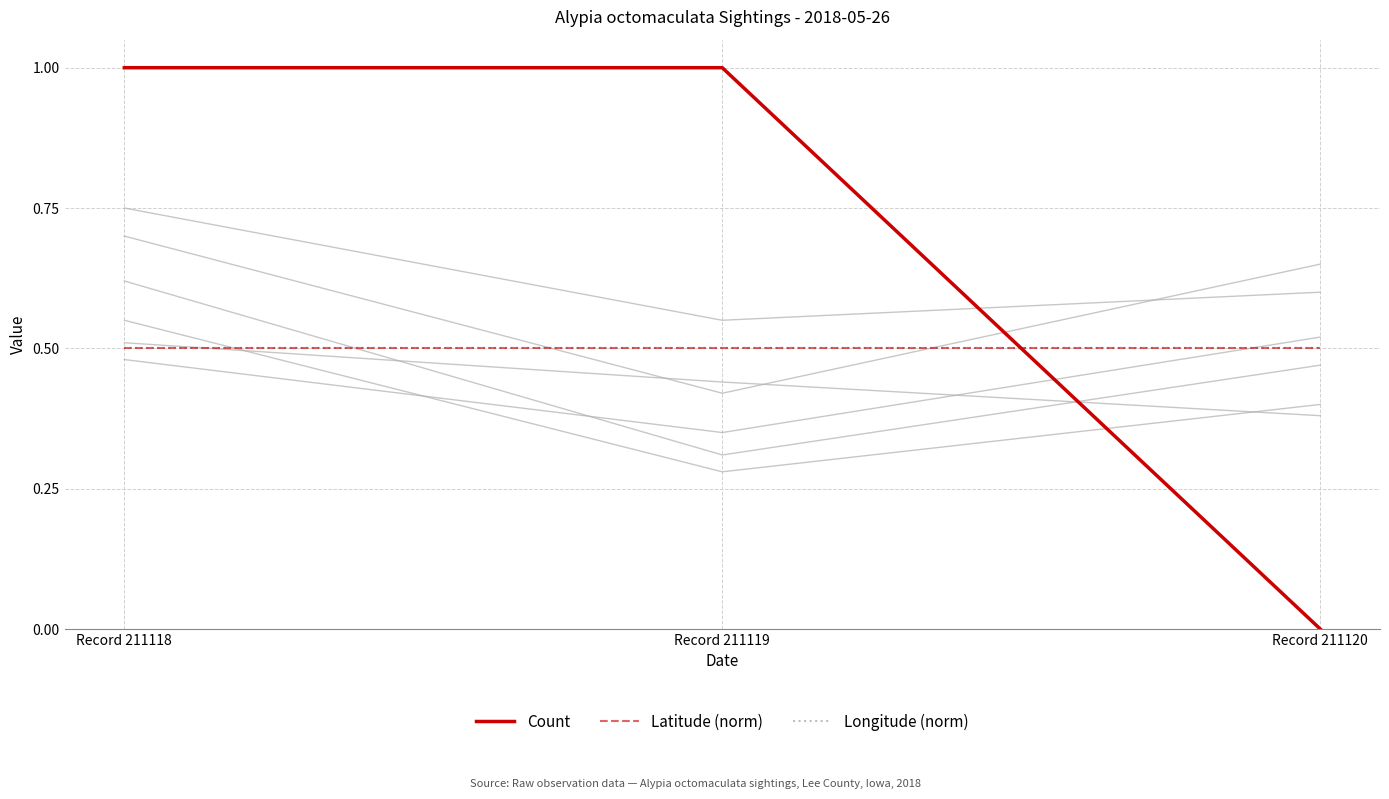

What is the value of the Latitude (norm) point at the 1st from the left?

0.5